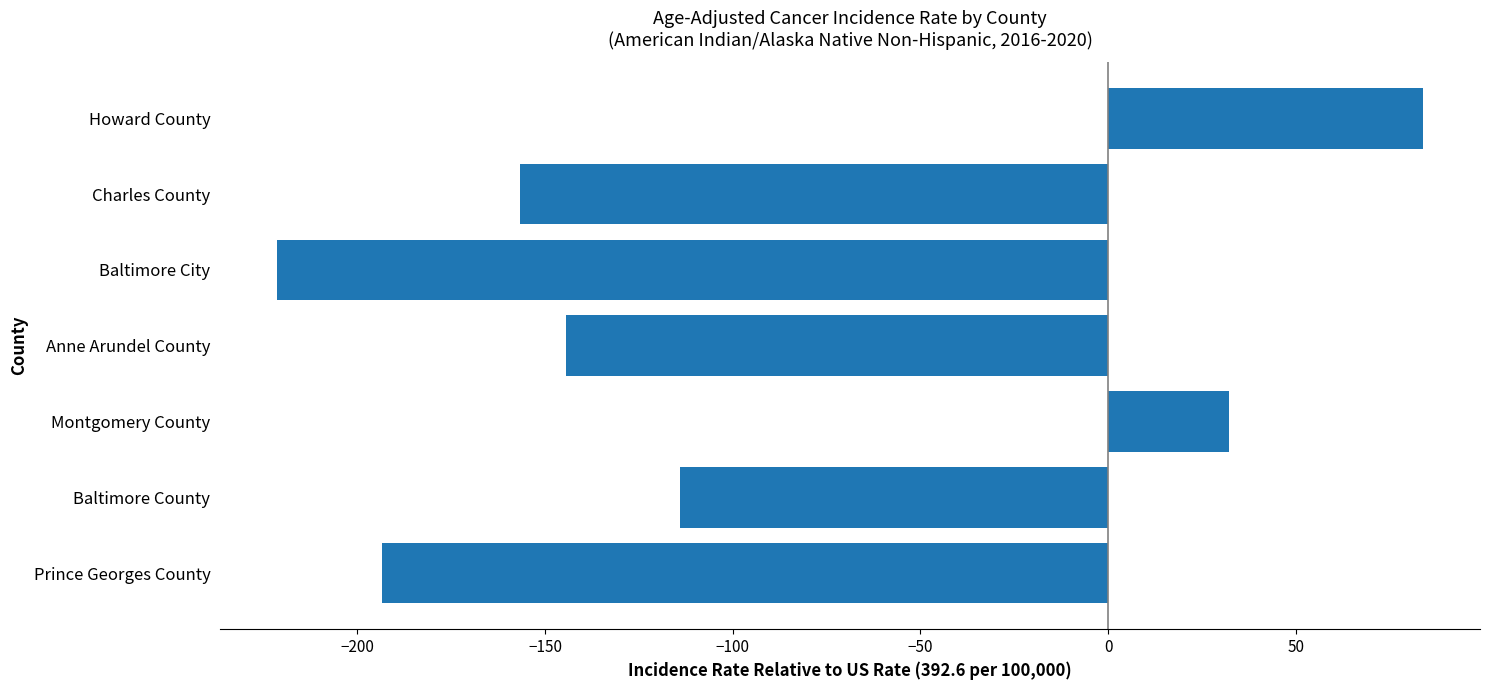

Which has a higher value, Montgomery County or Baltimore City?

Montgomery County